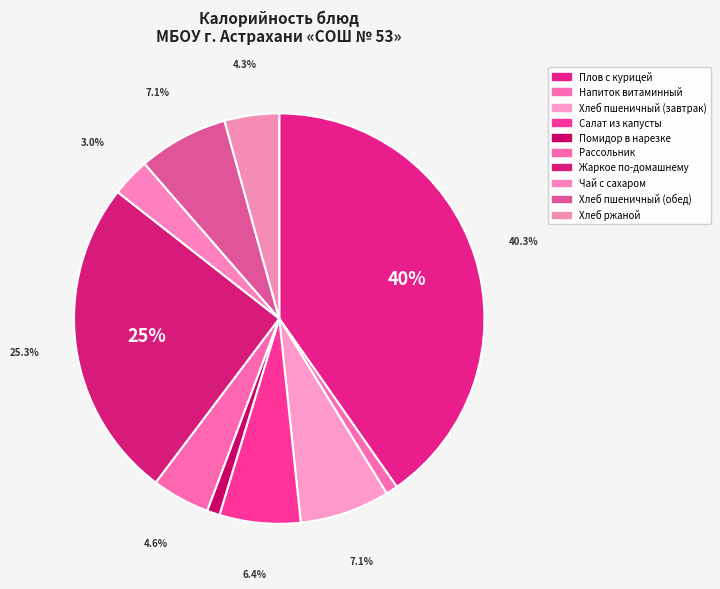

To the nearest percent, what percentage of the pie is Хлеб пшеничный (обед)?

7%